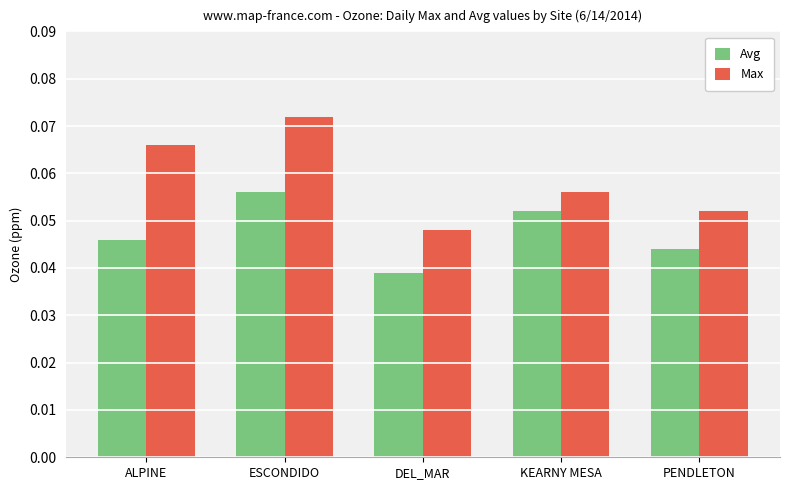

At how many categories does at least one series exceed 0?

5